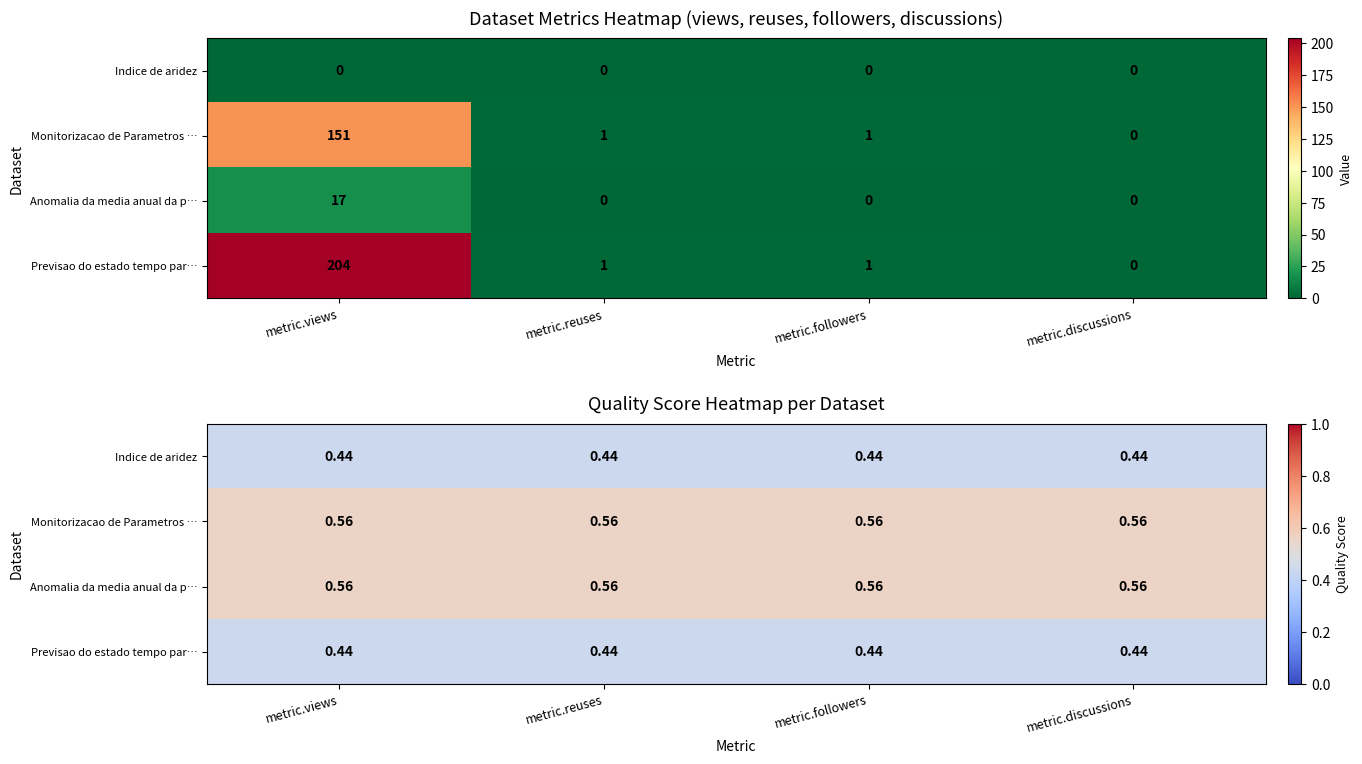

What is the sum of all Anomalia da media anual da p… values?

2.2